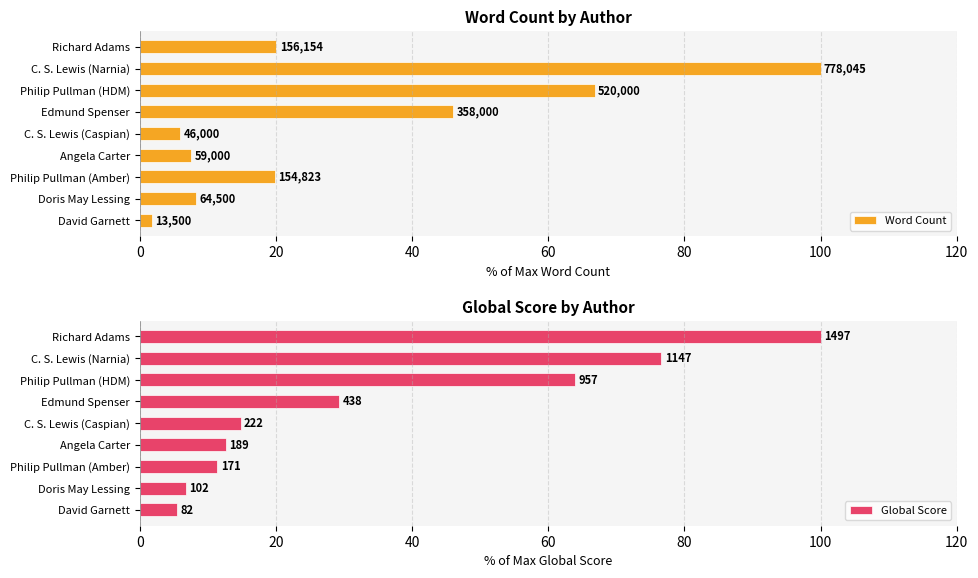

Reading left to right, what are all the values shown in this chart?

Word Count: 20.1	100.0	66.8	46.0	5.9	7.6	19.9	8.3	1.7
Global Score: 100.0	76.6	63.9	29.3	14.8	12.6	11.4	6.8	5.5